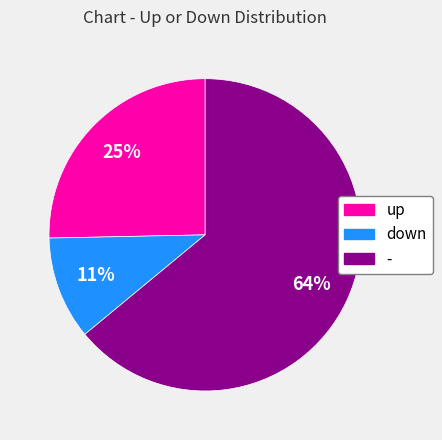

How many slices are in this pie chart?

3